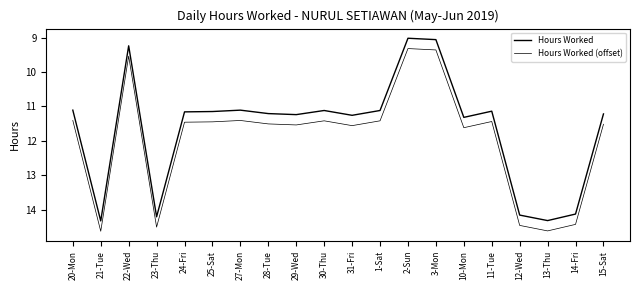

Which category has the highest value in the Hours Worked series?

21-Tue